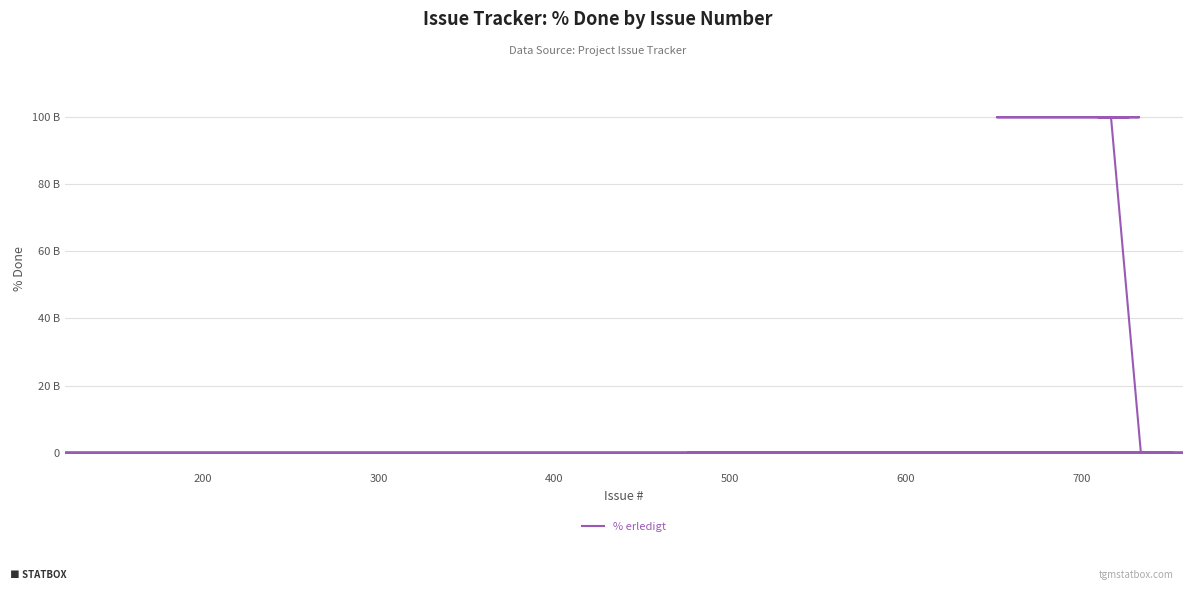

What is the difference between the second highest and minimum values?

100